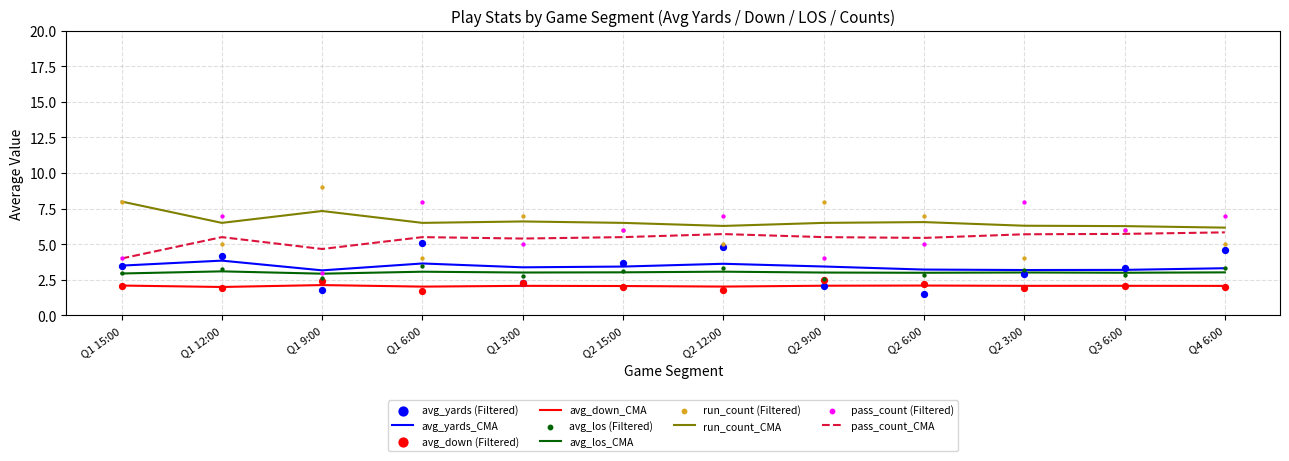

Is the value of pass_count at Q2 9:00 greater than the value of avg_yards at Q1 15:00?

Yes